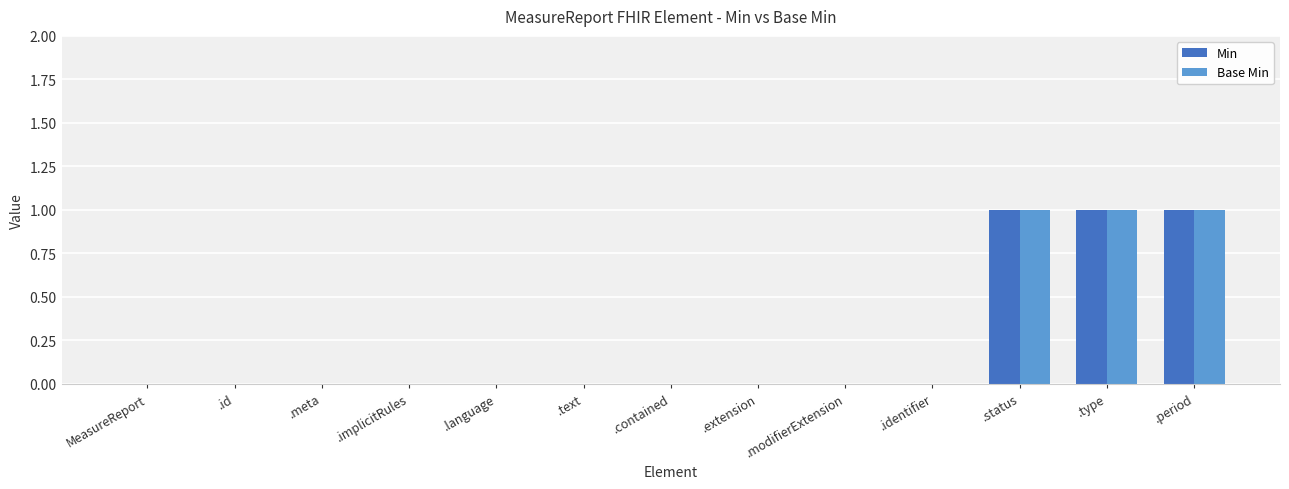

Is the value of Base Min at .text greater than the value of Min at .period?

No